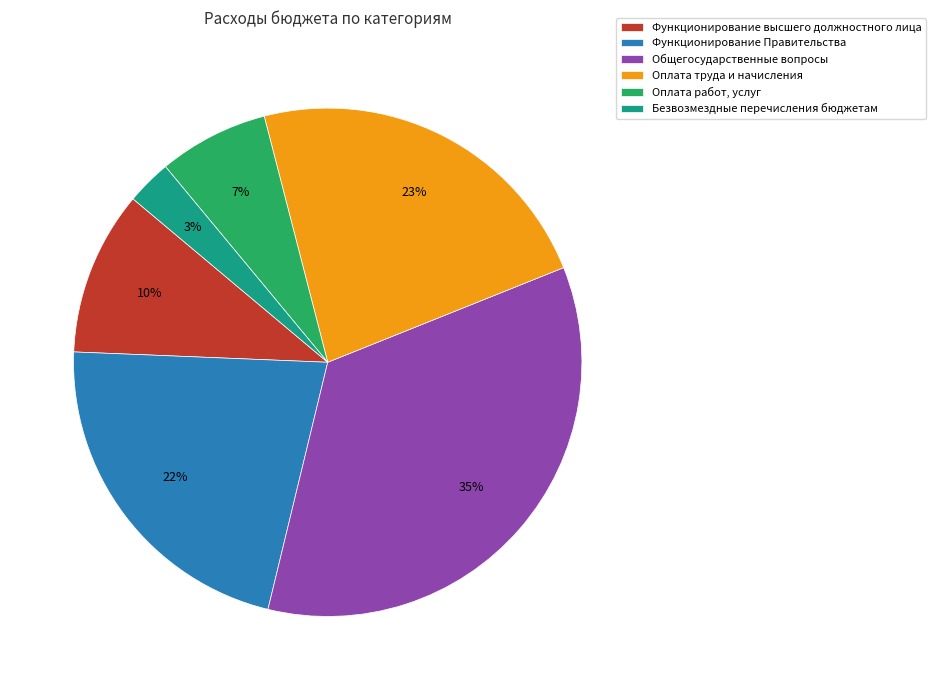

What percentage is the Оплата работ, услуг slice, to the nearest percent?

7%